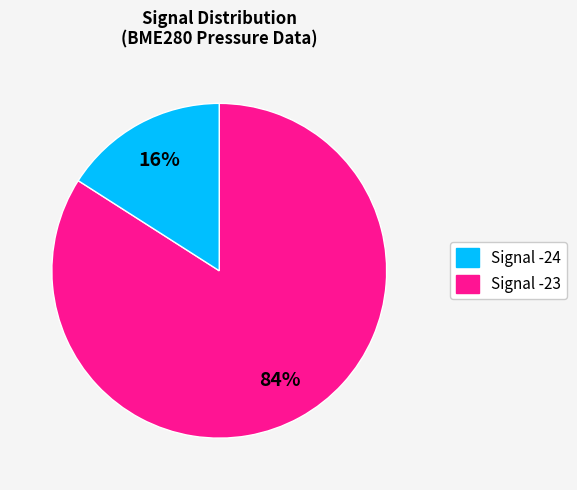

To the nearest percent, what is the average slice percentage?

50%